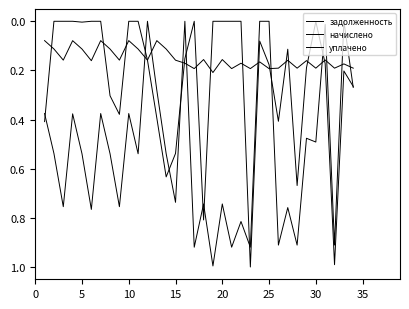

Rank the series by their maximum value, from lowest to highest.

начислено, задолженность, уплачено